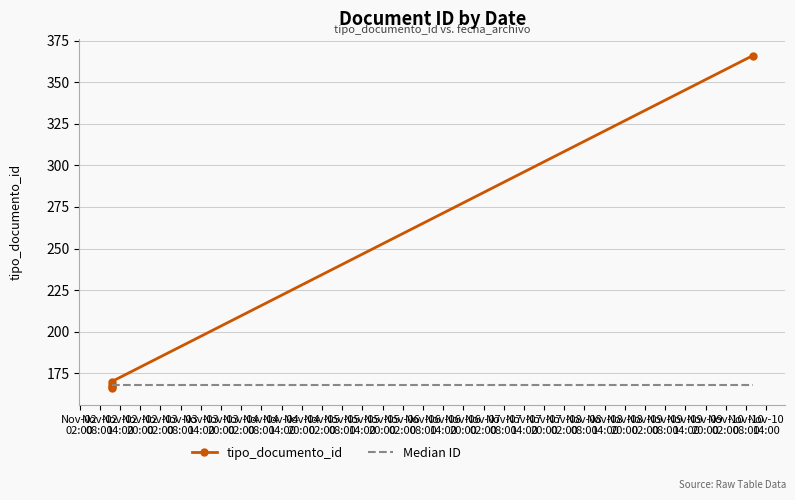

Is it true that tipo_documento_id equals 168 at Nov-02
08:00?

True